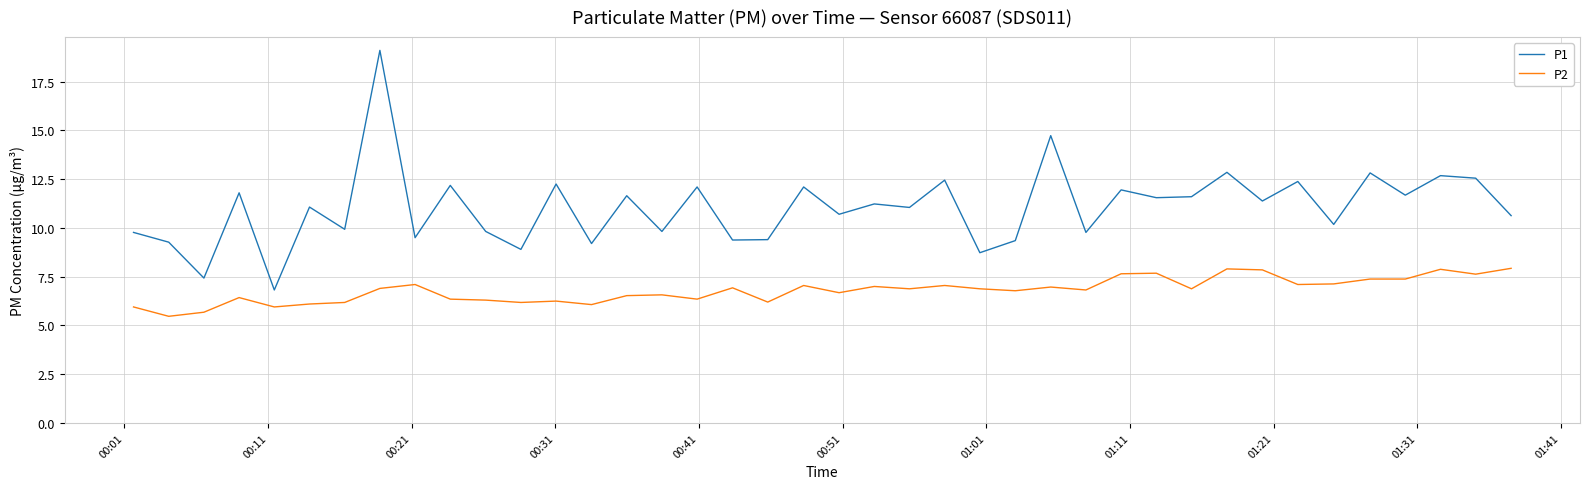

What is the maximum value shown in the chart?

19.1